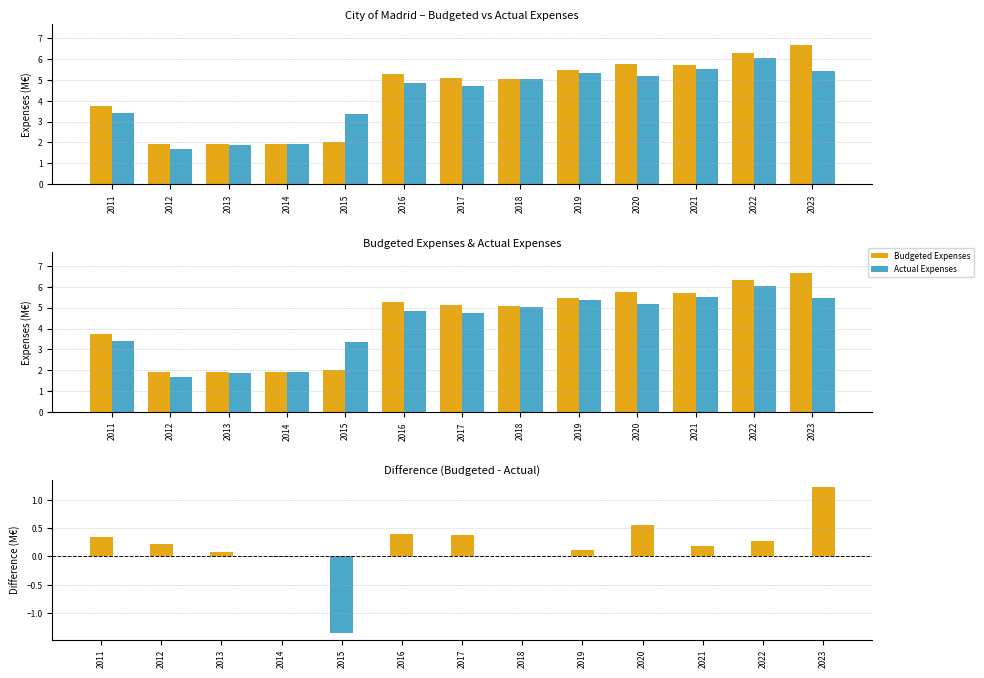

True or false: Actual Expenses has a value of 6.0 at 2022.

True